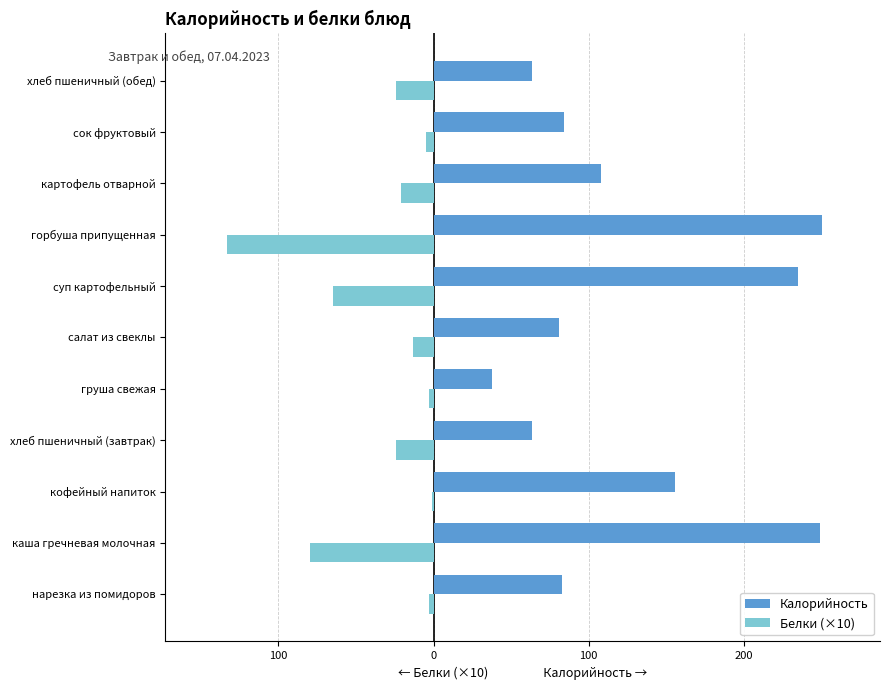

What is the value of the Белки (×10) bar at the 8th from the left?

-133.0